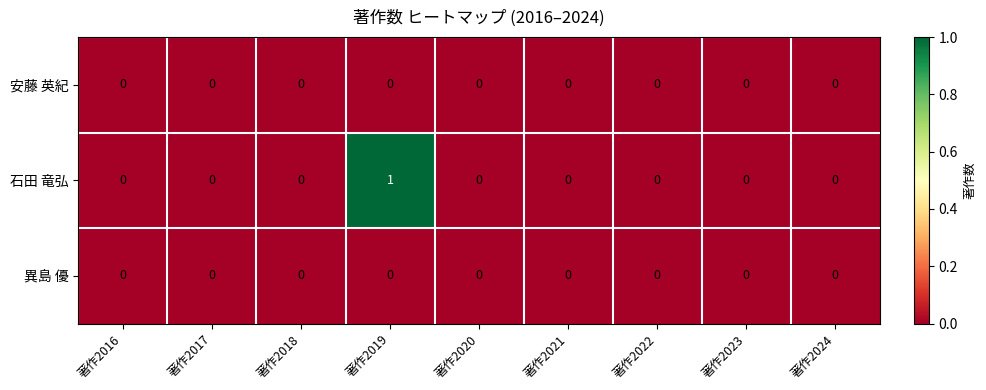

Which series has the largest range (max minus min)?

石田 竜弘